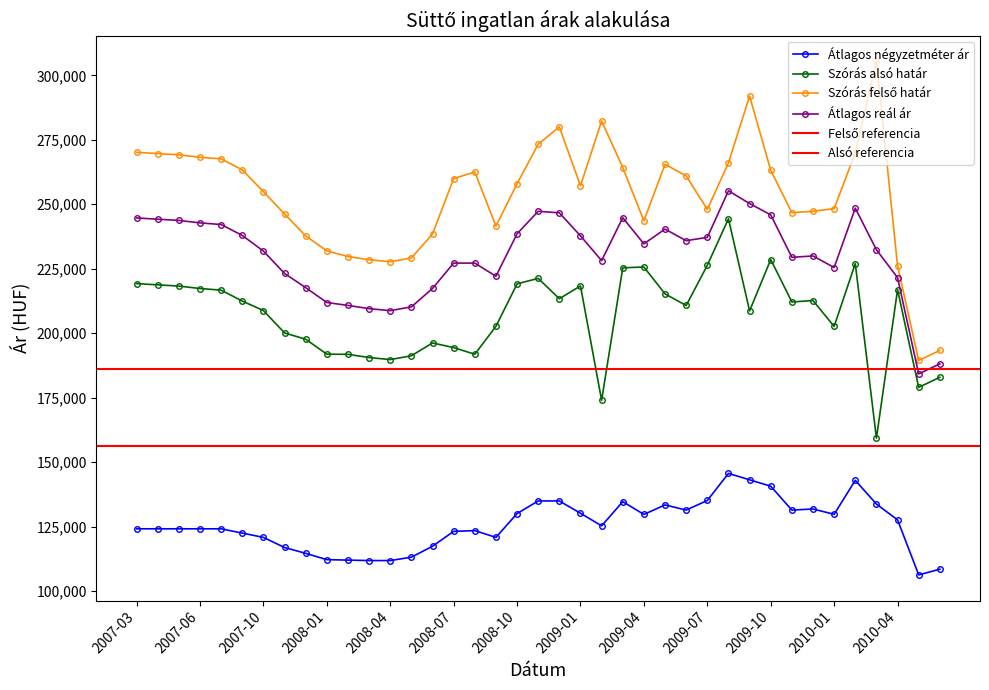

What is the approximate value of Átlagos négyzetméter ár at 2010-03, to the nearest 50?

133750